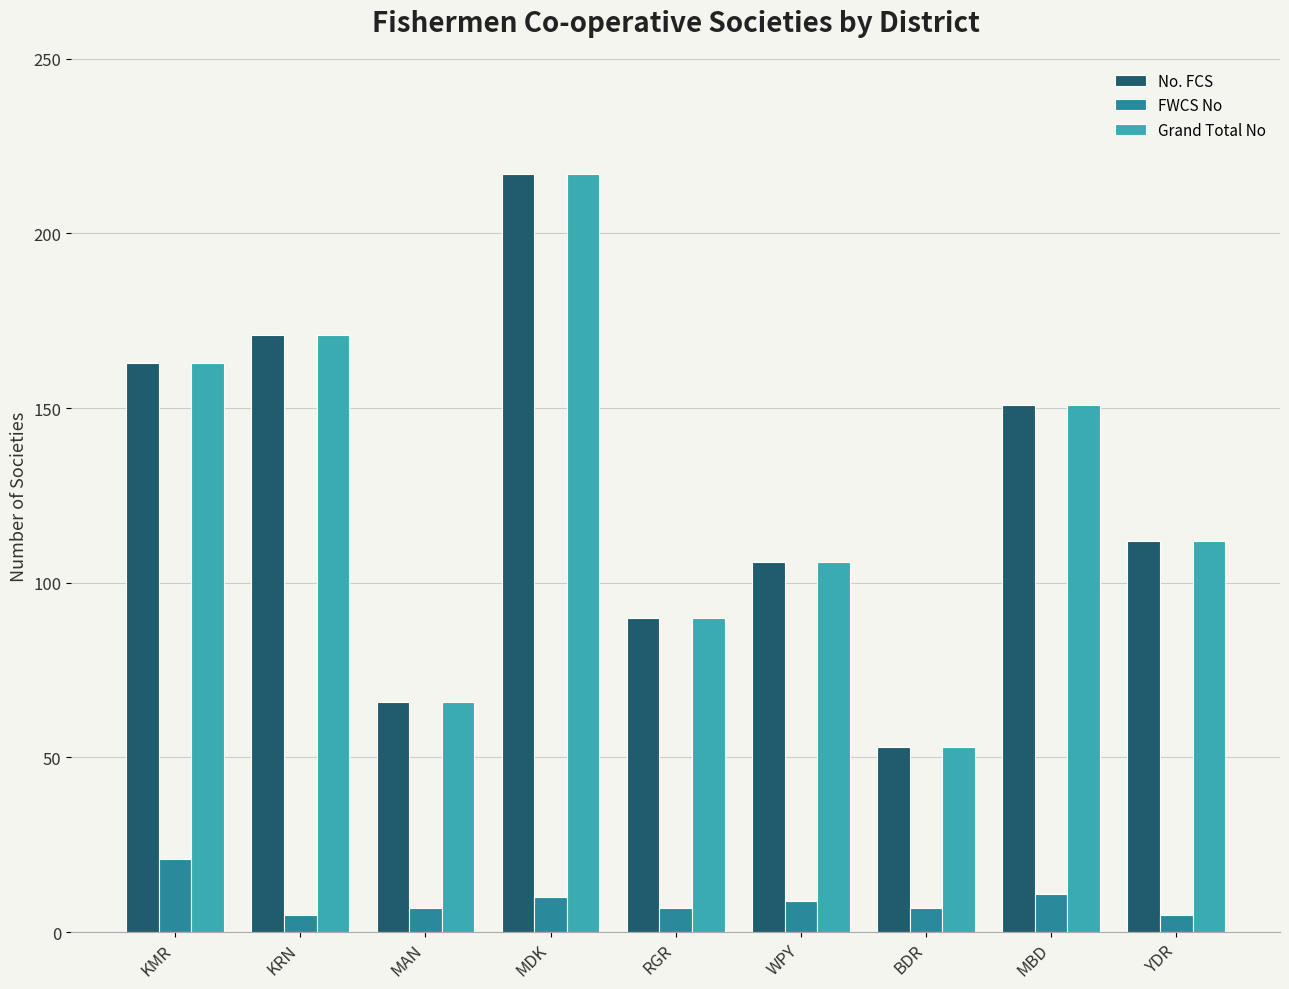

What is the difference between the Grand Total No values at MAN and YDR?

46